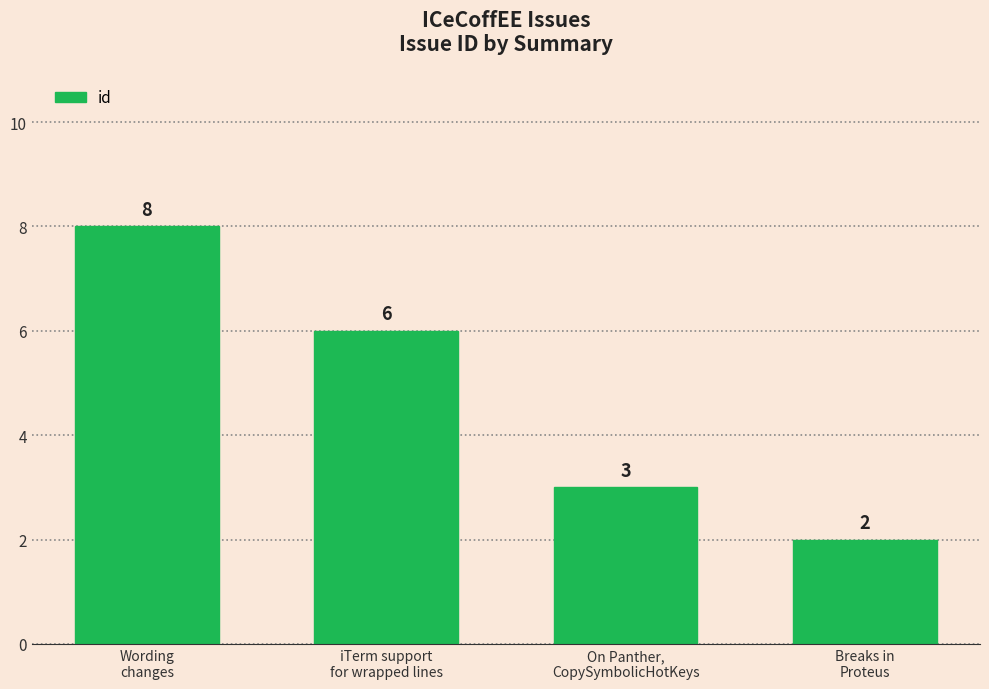

At which label does the data first exceed 6?

Wording
changes